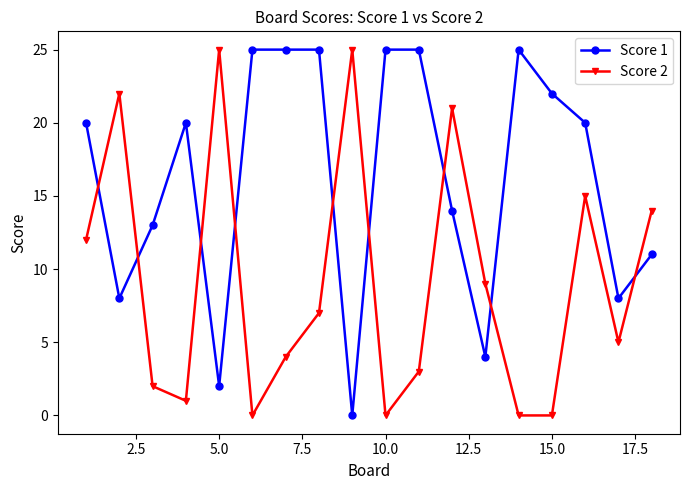

Which series ends up on top after the final intersection of Score 2 and Score 1?

Score 2